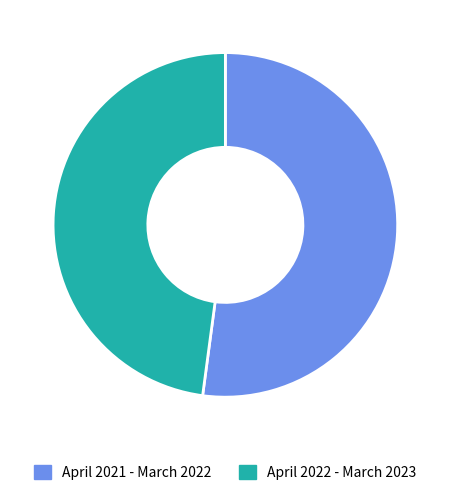

Is there any slice that represents more than half of the pie?

Yes